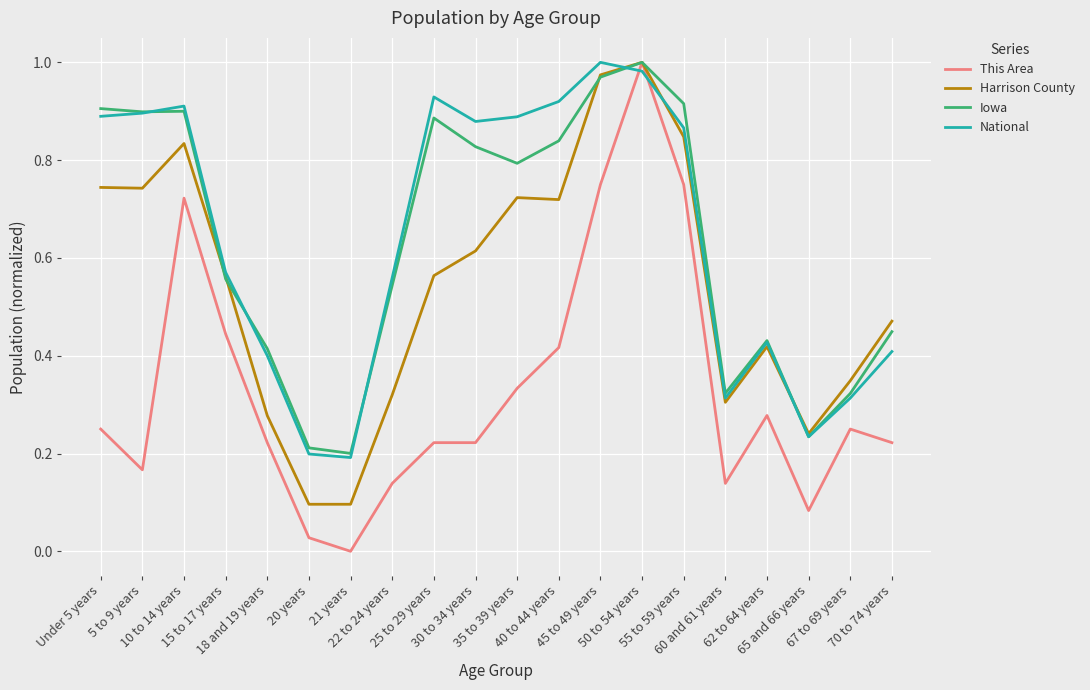

Which series has the widest spread of values?

This Area